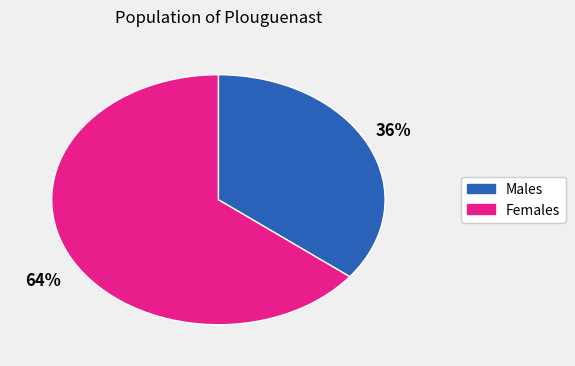

To the nearest percent, what is the combined percentage of 64% and 36%?

100%